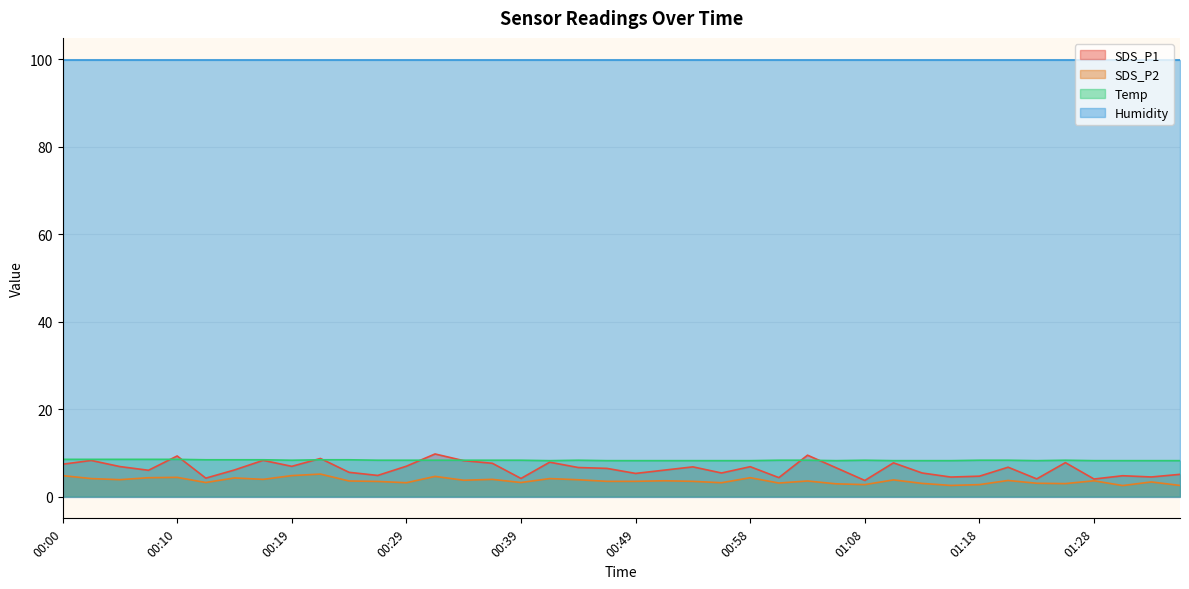

Does the chart display data point markers on the line(s)?

No